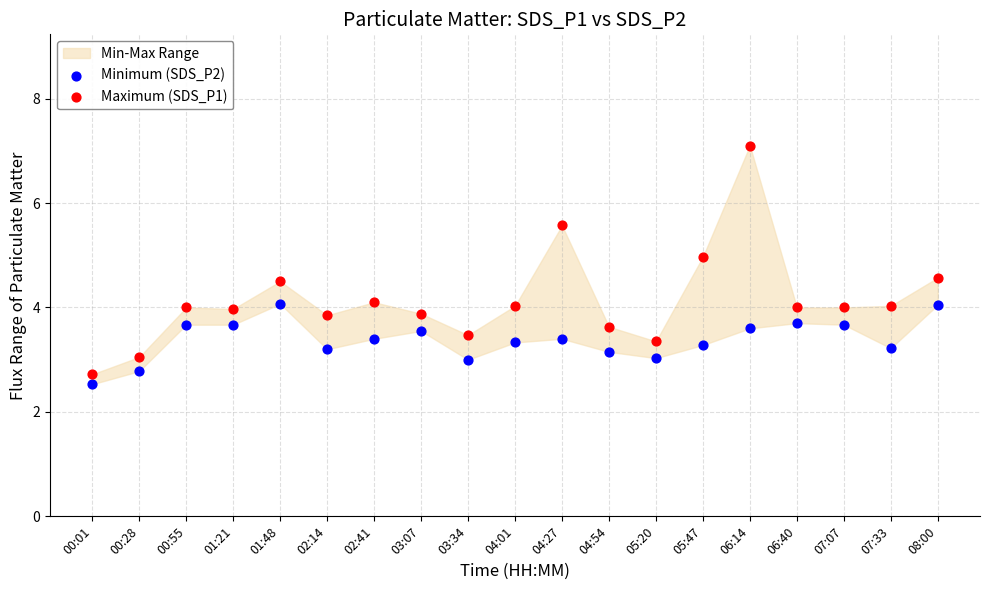

Across all data points, what is the range of Y values (max minus min)?

4.6